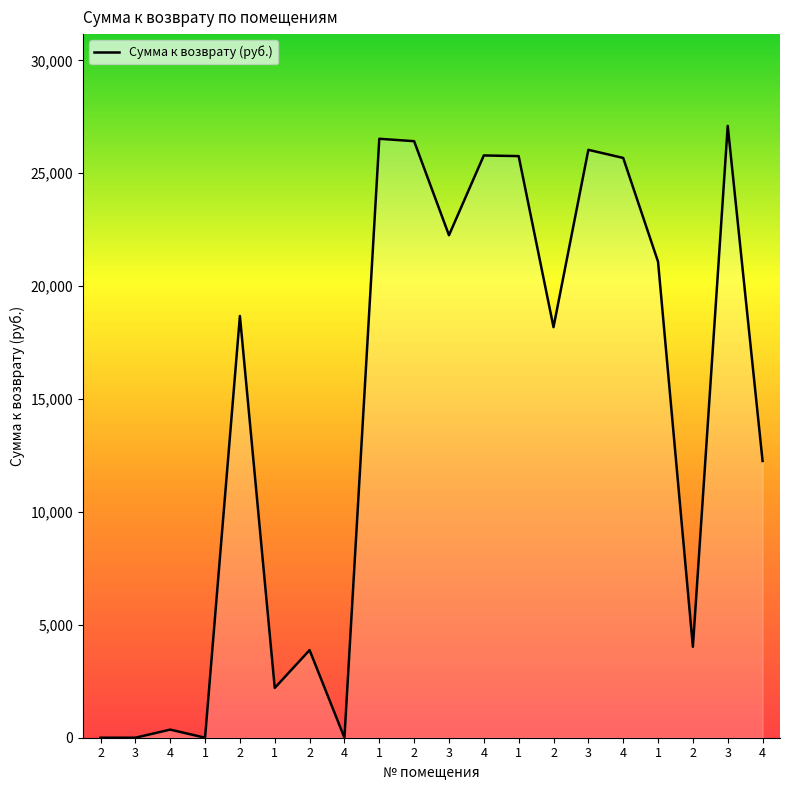

Does the chart display data point markers on the line(s)?

No